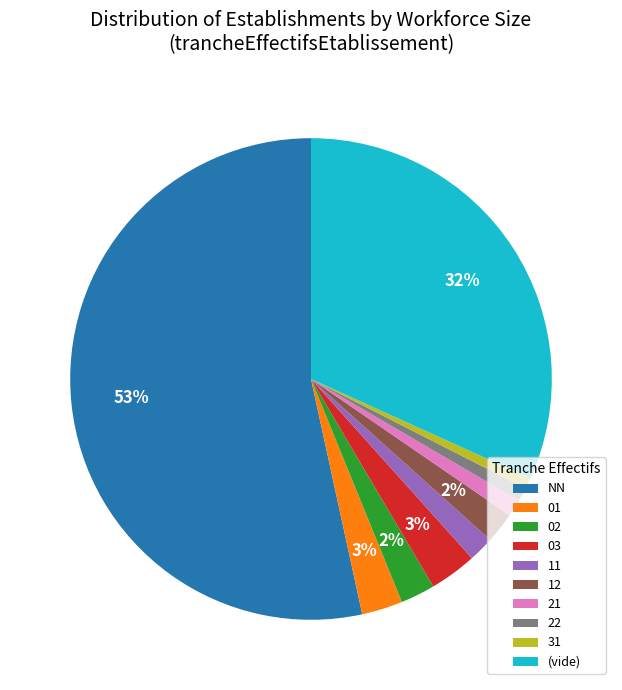

How many segments does this pie chart have?

10